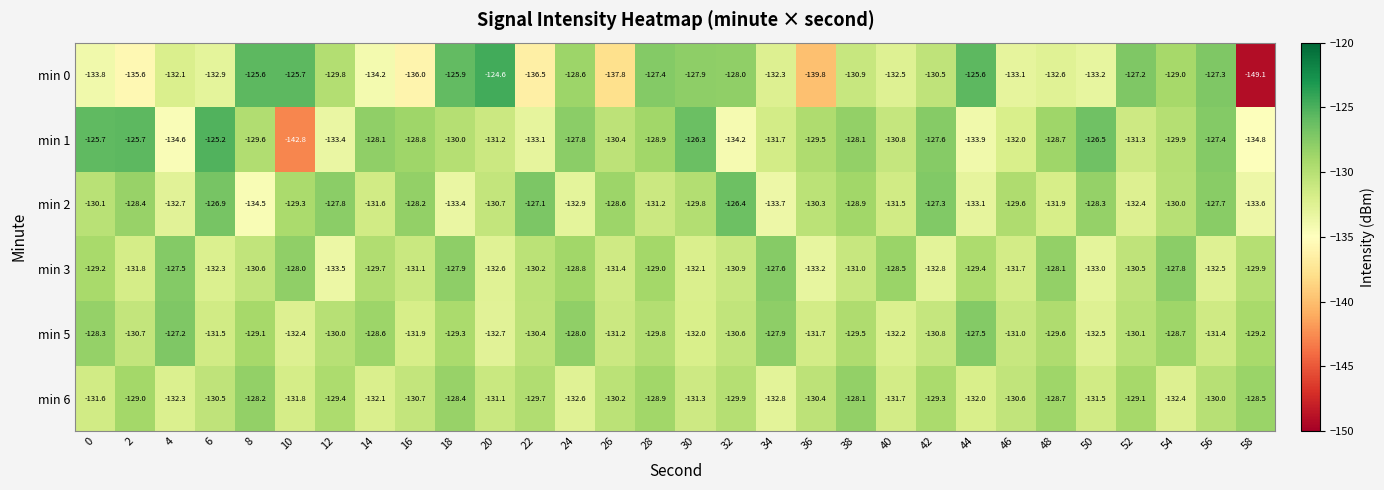

Count the number of data series in this chart.

6